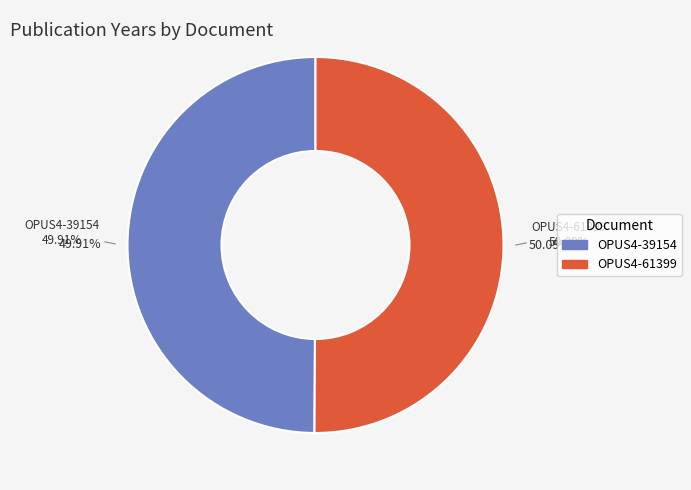

Which slice represents more than half of the pie?

OPUS4-61399